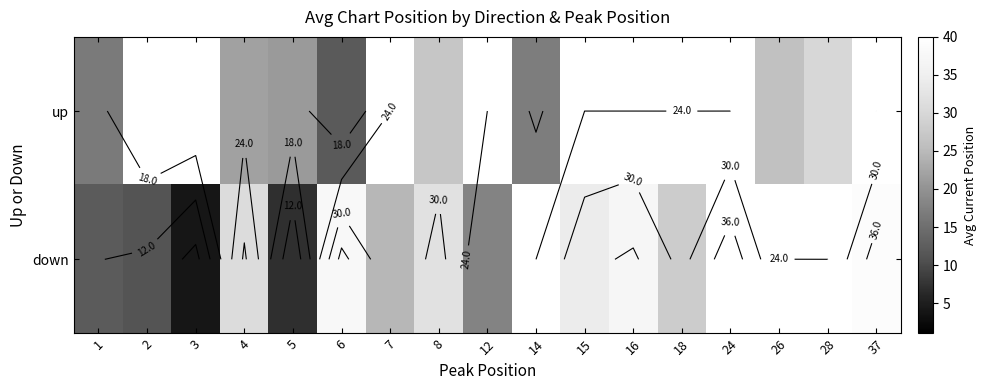

List the labels in order of down value, smallest first.

3, 5, 2, 1, 12, 7, 18, 4, 8, 15, 6, 14, 16, 24, 26, 28, 37